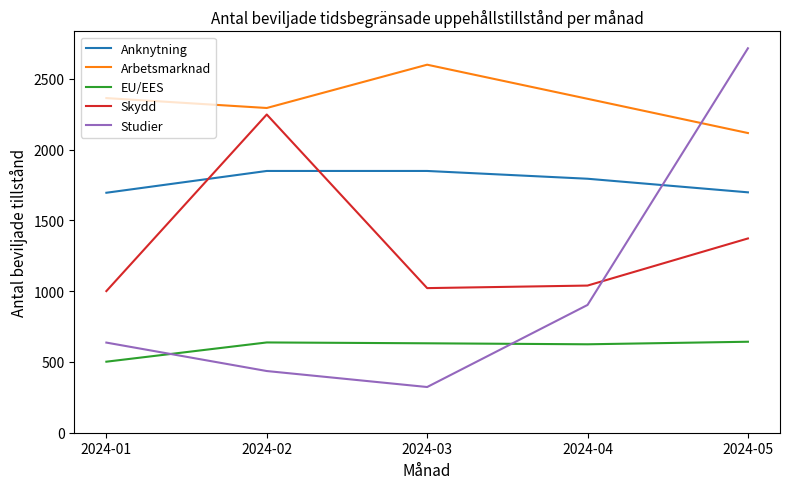

At which category is the sum across all series the highest?

2024-05